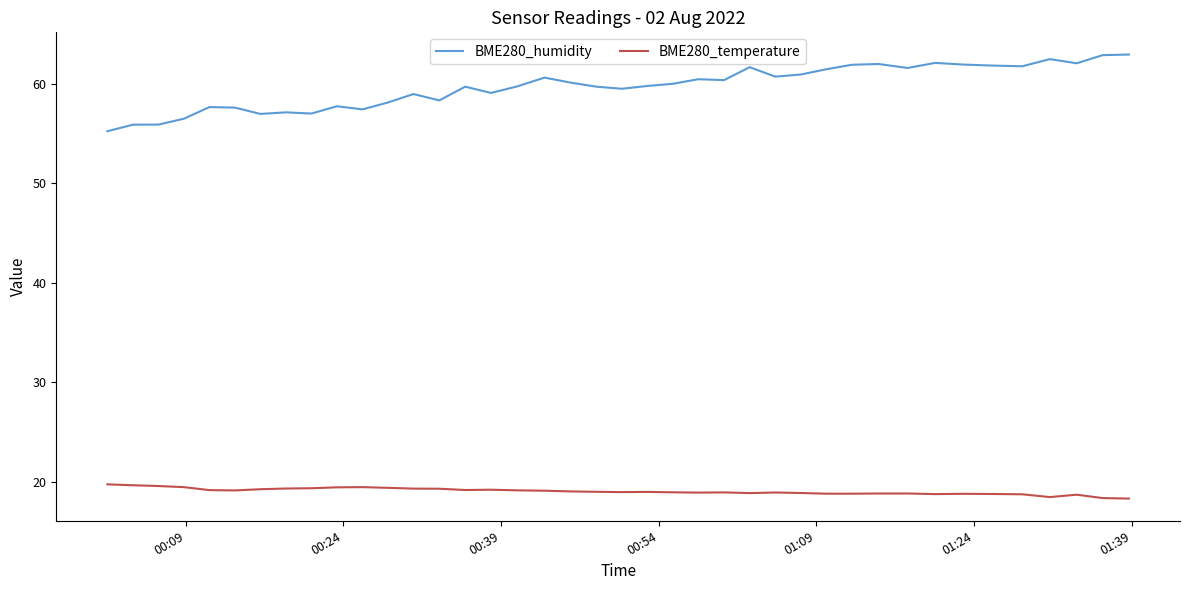

True or false: BME280_temperature and BME280_humidity intersect in this chart.

False